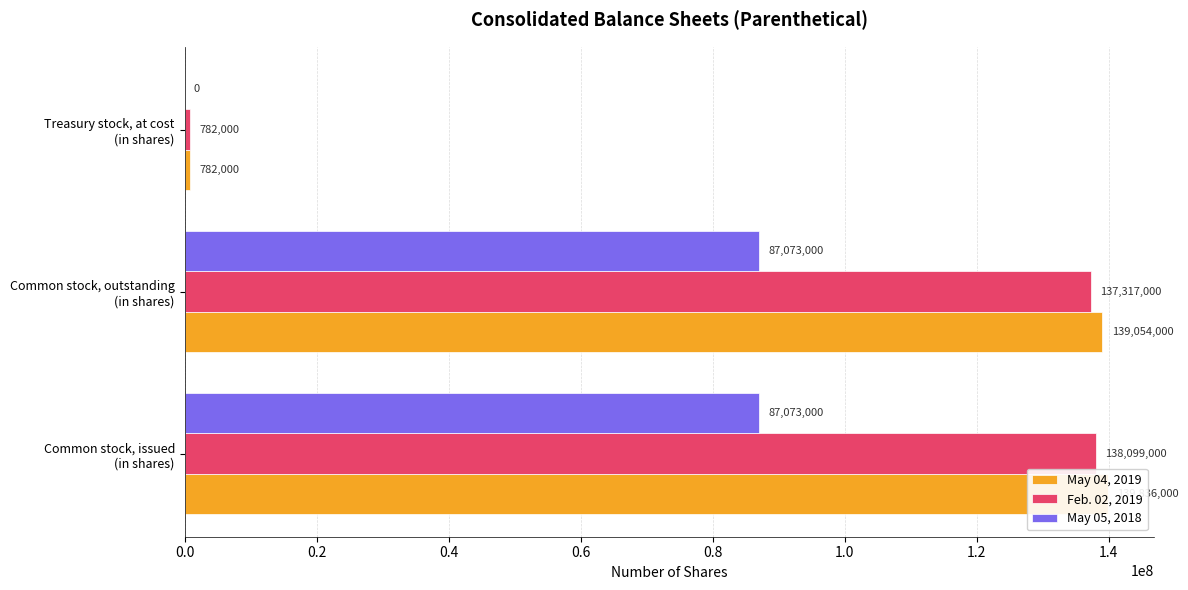

What is the value of the May 04, 2019 bar at the 2nd from the left?

139054000